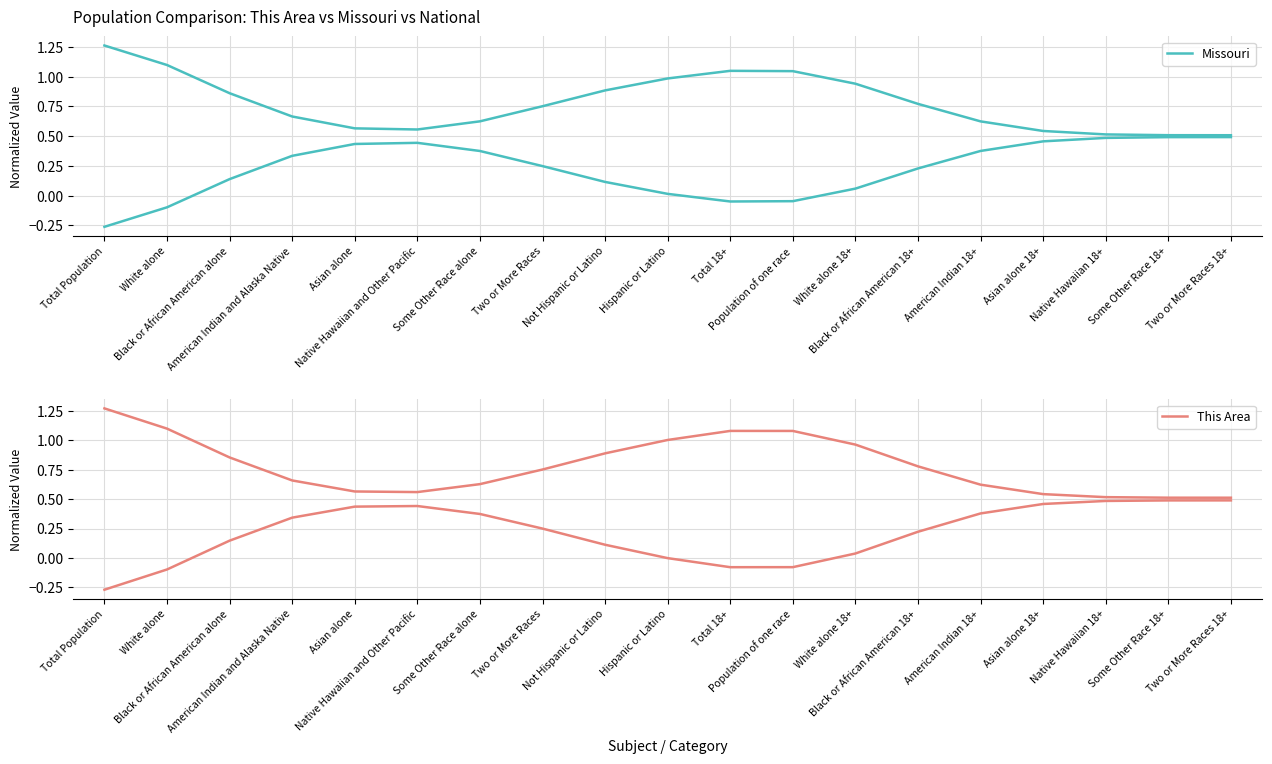

The value of Missouri at White alone 18+ is 0.9. True or false?

True